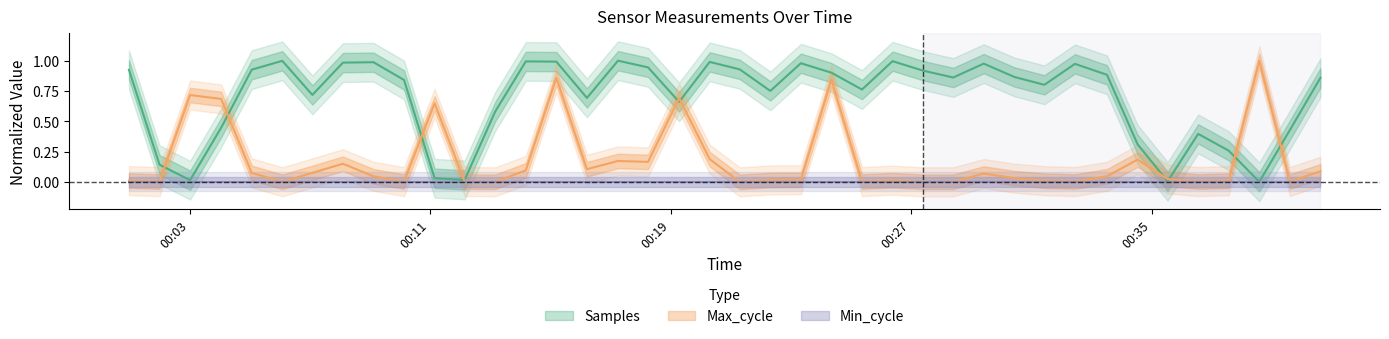

Which series has the largest total across all categories?

Samples